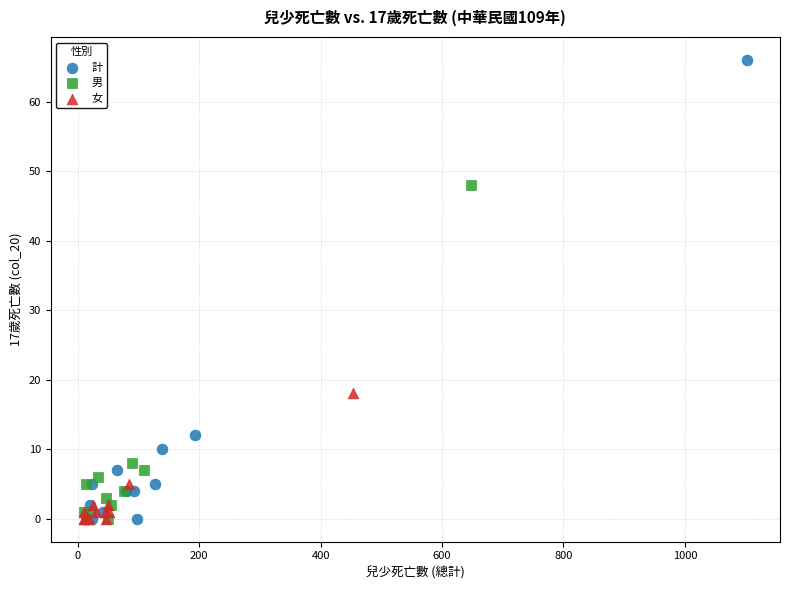

Which series contains the highest Y value?

計